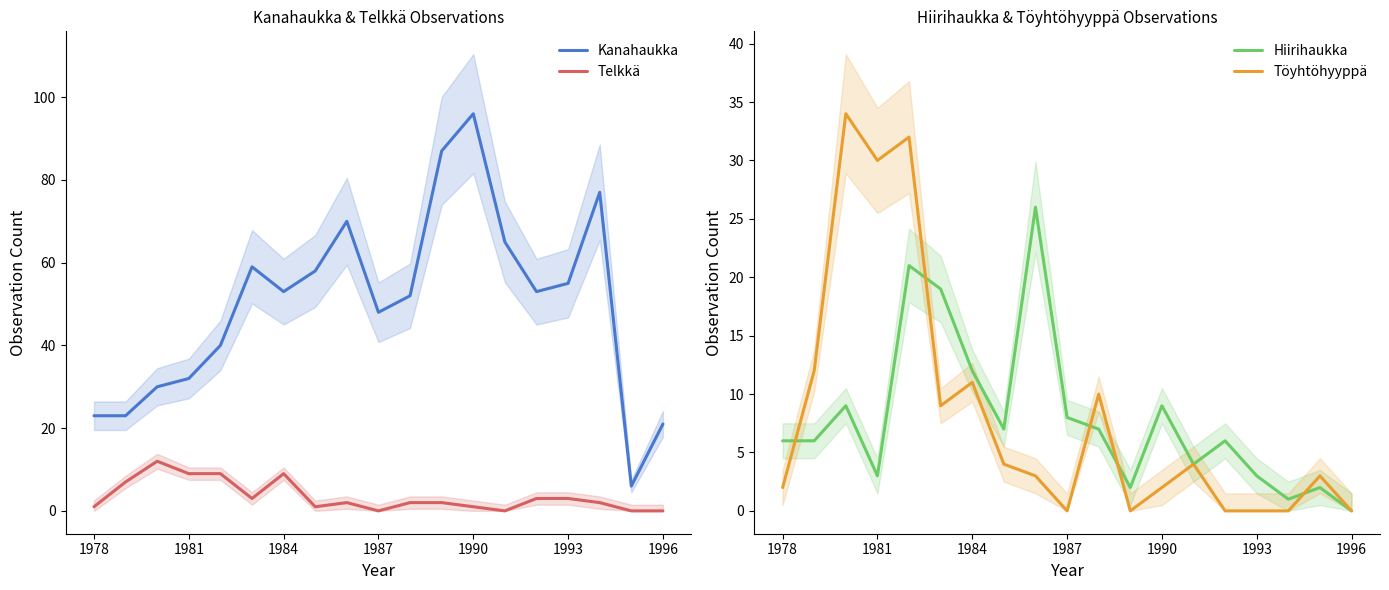

True or false: Kanahaukka and Telkkä intersect in this chart.

False